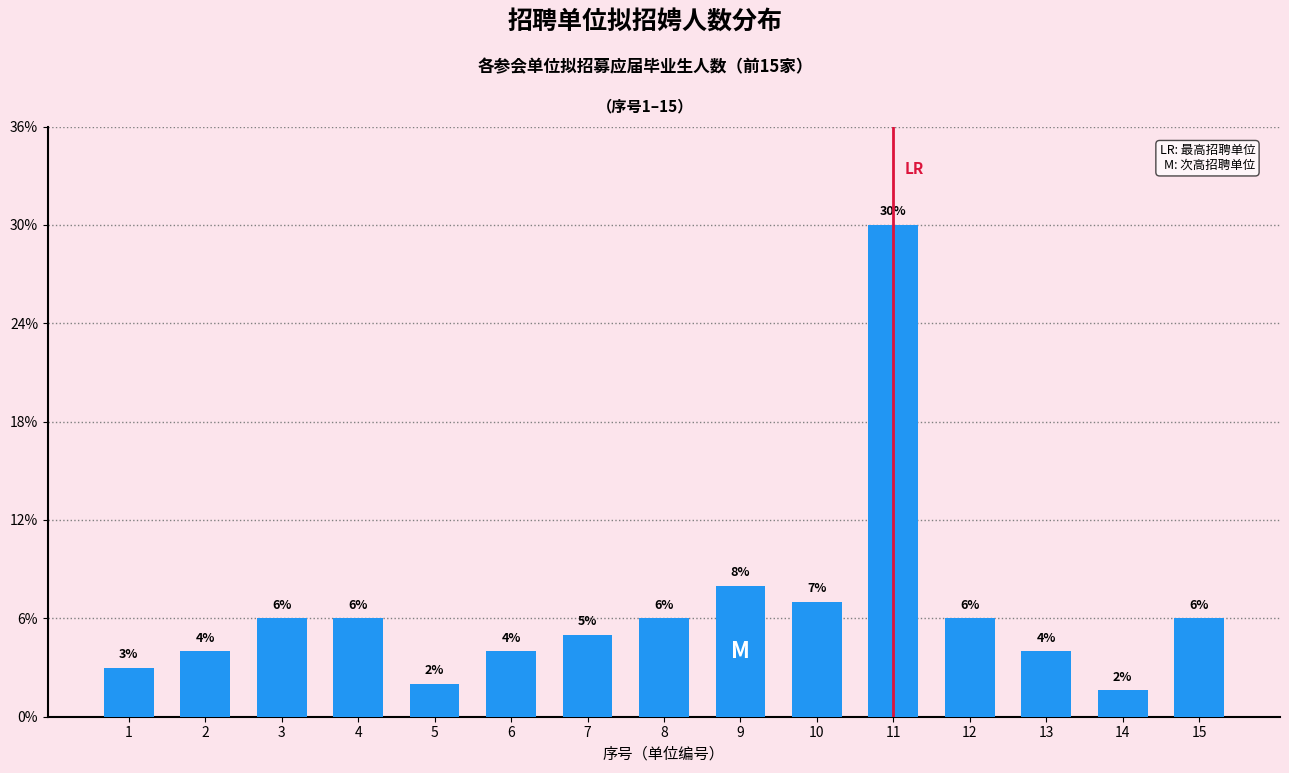

Approximately how many times larger is the value at 2 compared to 3?

0.7